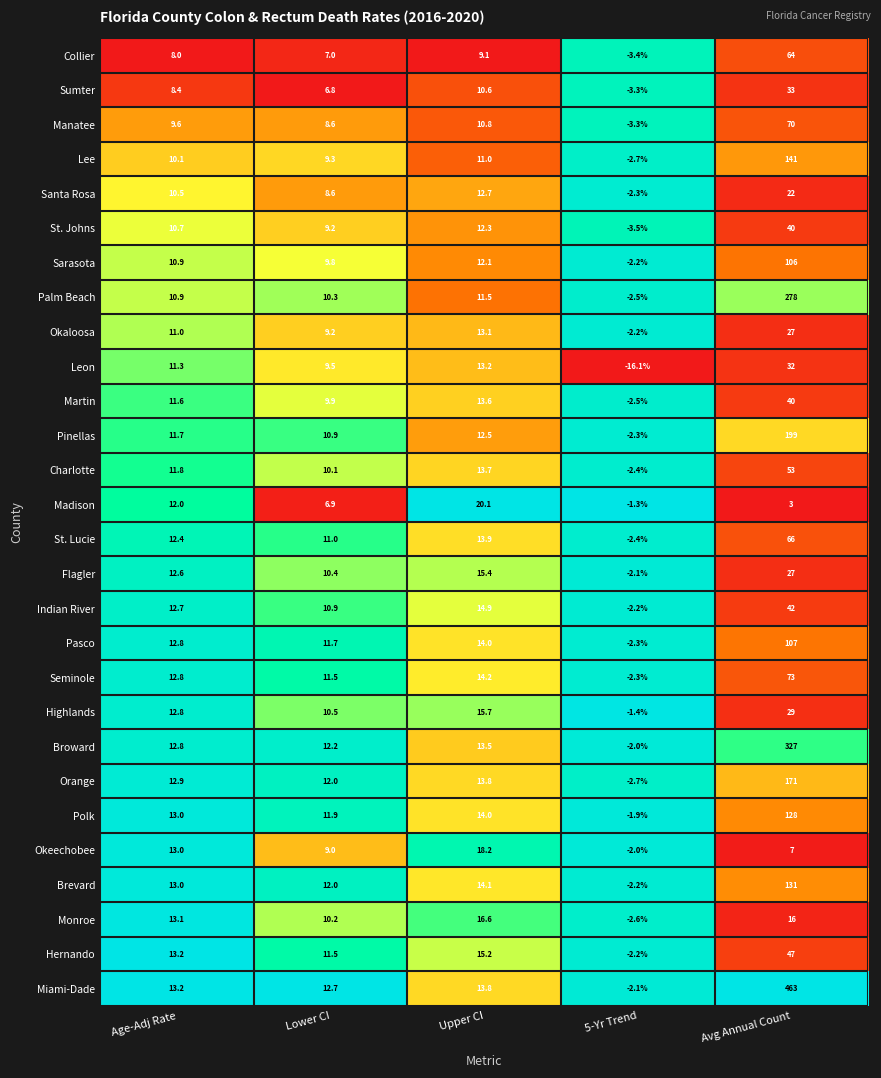

At which label is Collier closest to 30?

Upper CI